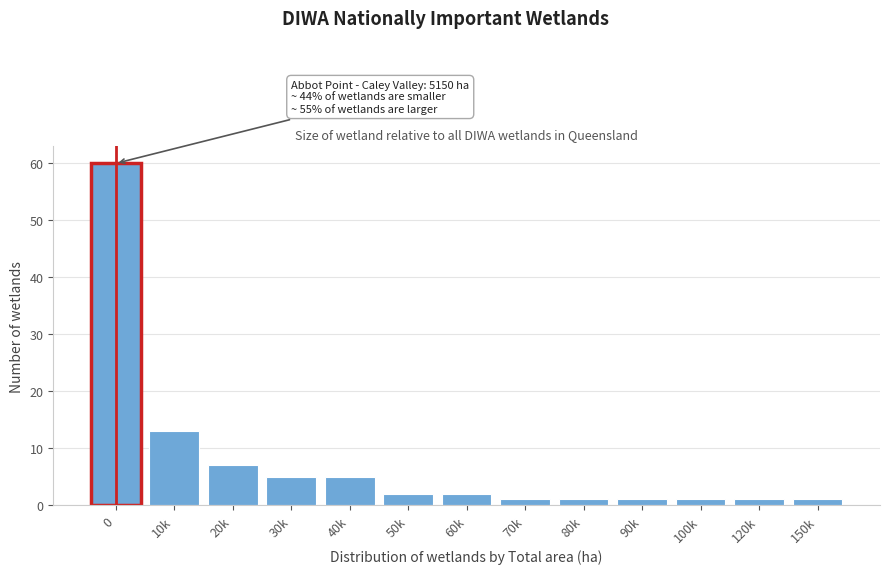

Reading left to right, extract all data points from this chart.

60	13	7	5	5	2	2	1	1	1	1	1	1